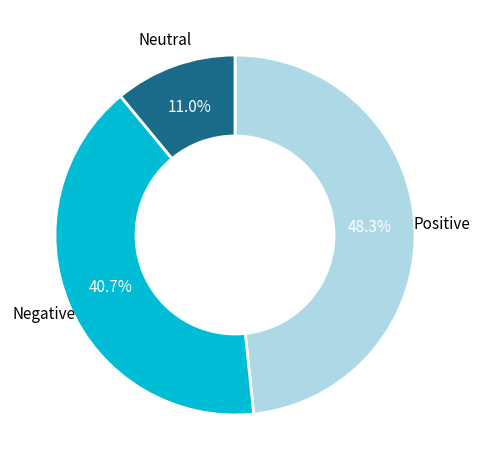

Is there a majority slice in this chart?

No